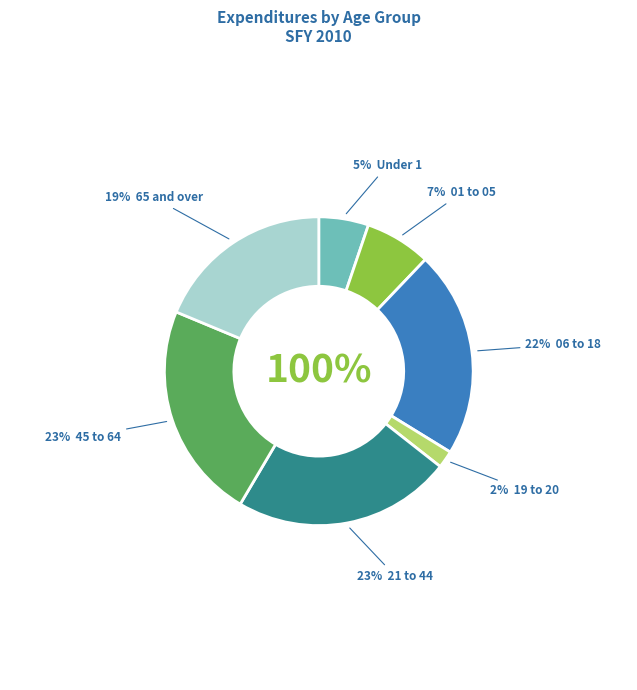

Which slice is the largest?

21 to 44